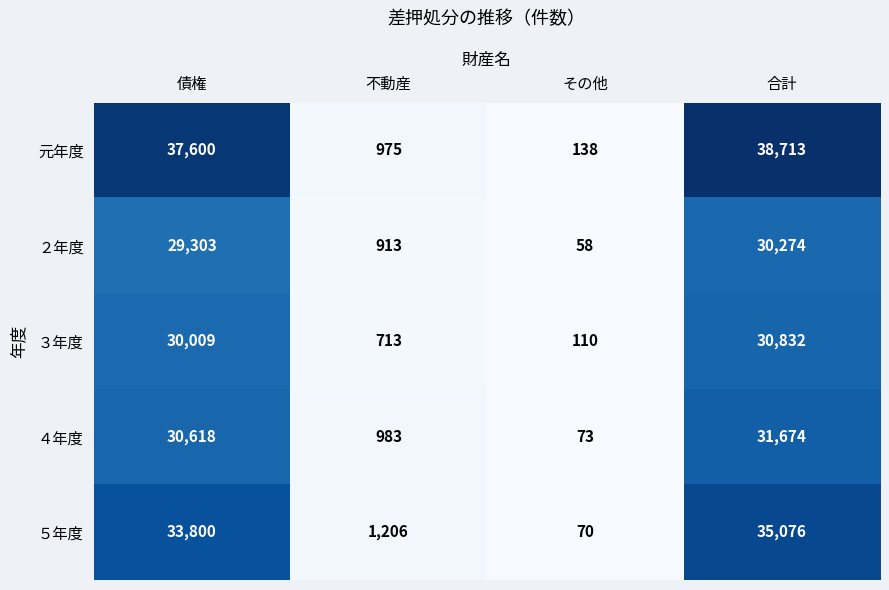

Which series has the largest total across all categories?

元年度